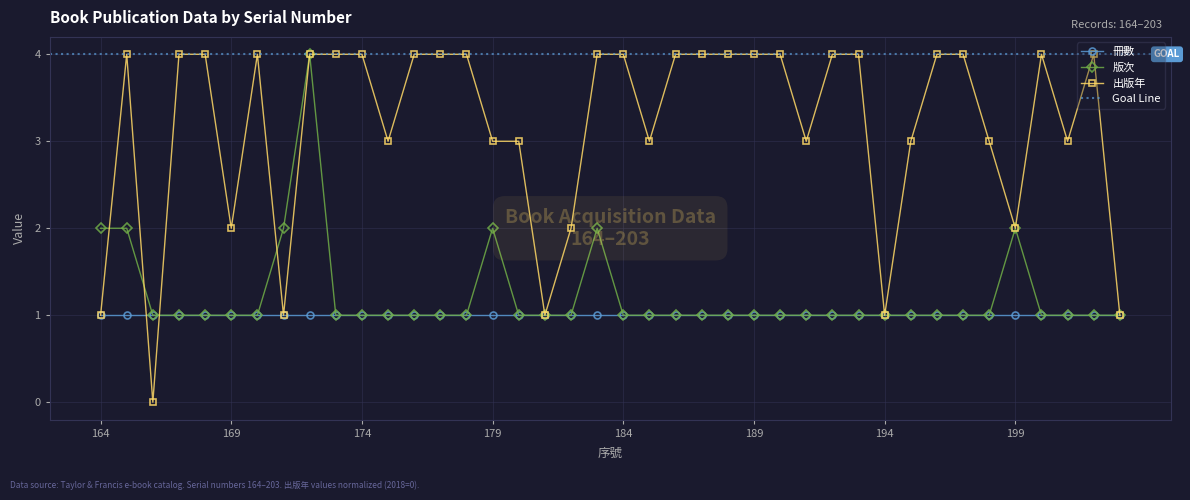

At which category is the sum across all series the highest?

172